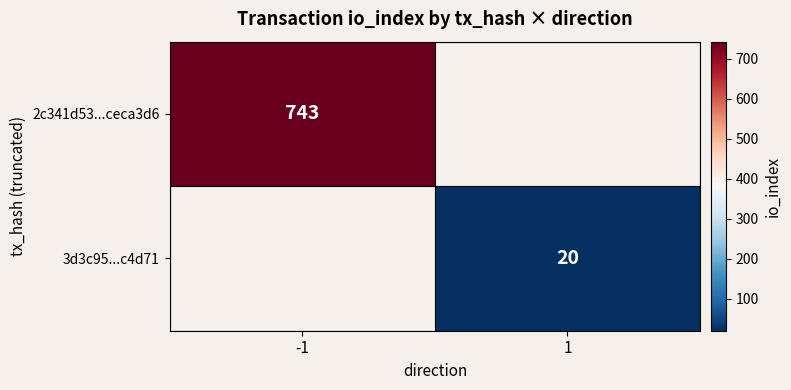

True or false: 2c341d53...ceca3d6 has a value of 743 at -1.

True